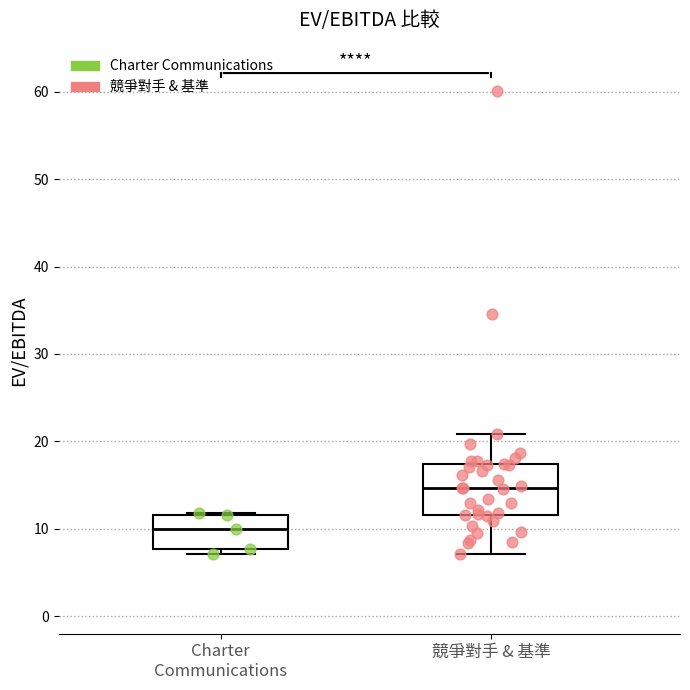

Which box's median line is the highest?

競爭對手 & 基準